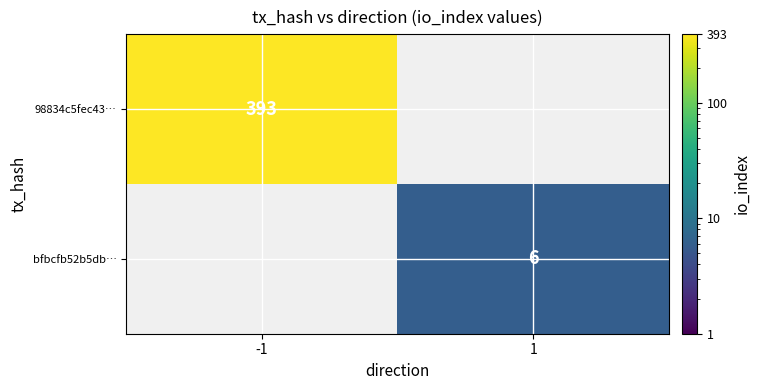

At how many categories does at least one series exceed 197?

1